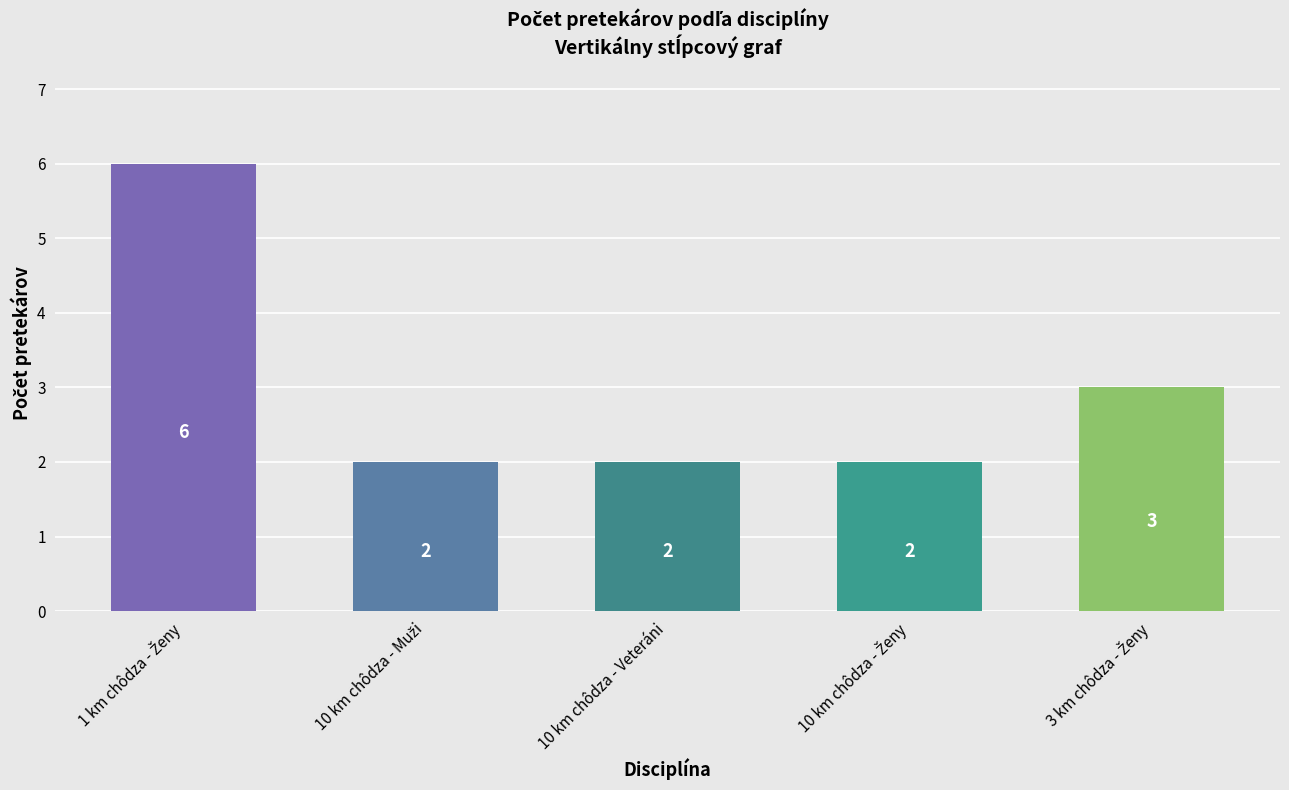

Does the chart contain stacked bars?

No